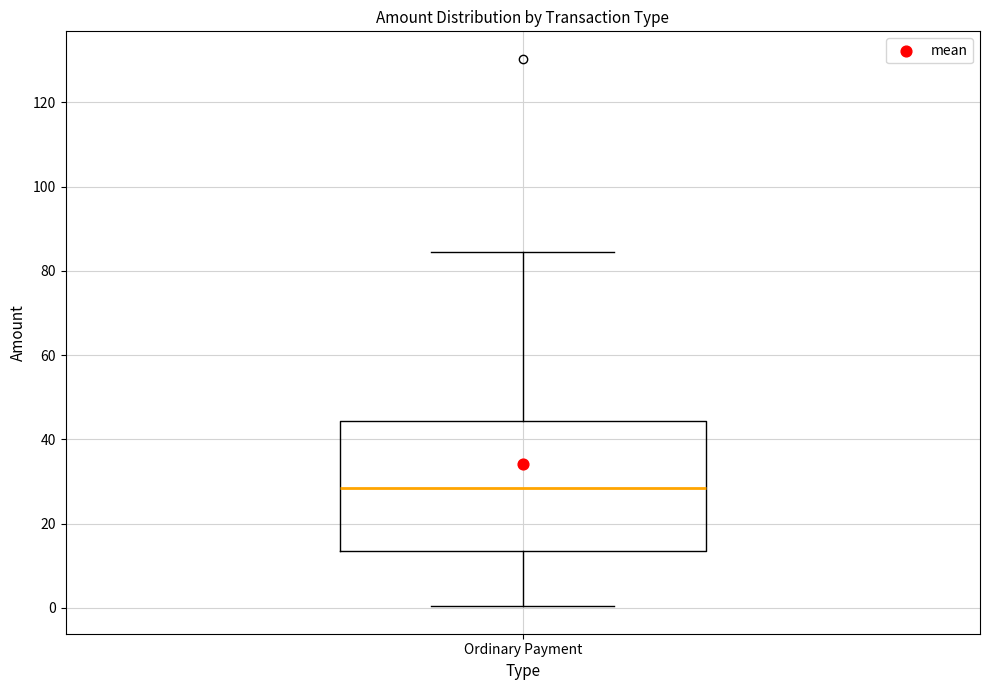

Transcribe this box plot: give where the median line is, the range the box spans, and where the two whiskers end, as read against the y-axis. The values are not printed on the chart, so give them approximately, as read against the axis.

median 28, box 14 to 44, whiskers 0 to 84